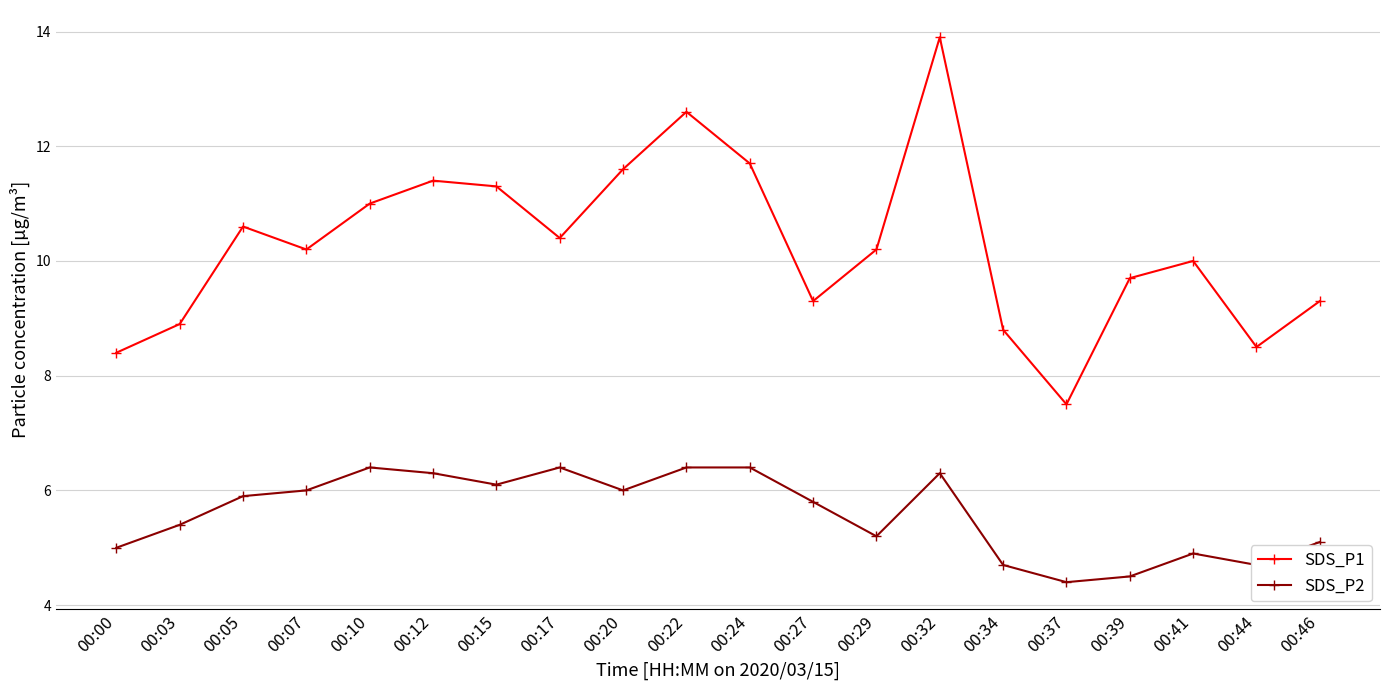

Which category has the lowest value in the SDS_P1 series?

00:37